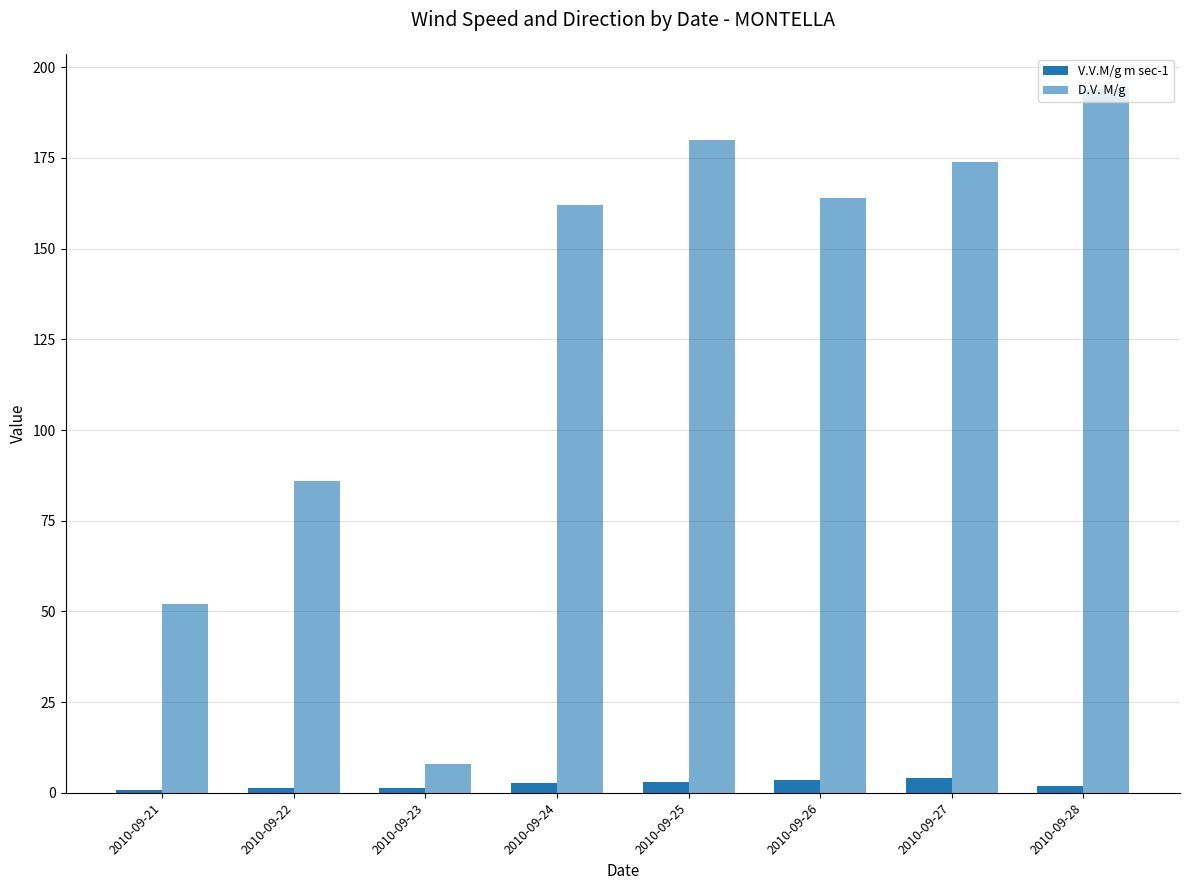

At which category does the chart reach its peak across all series?

2010-09-28